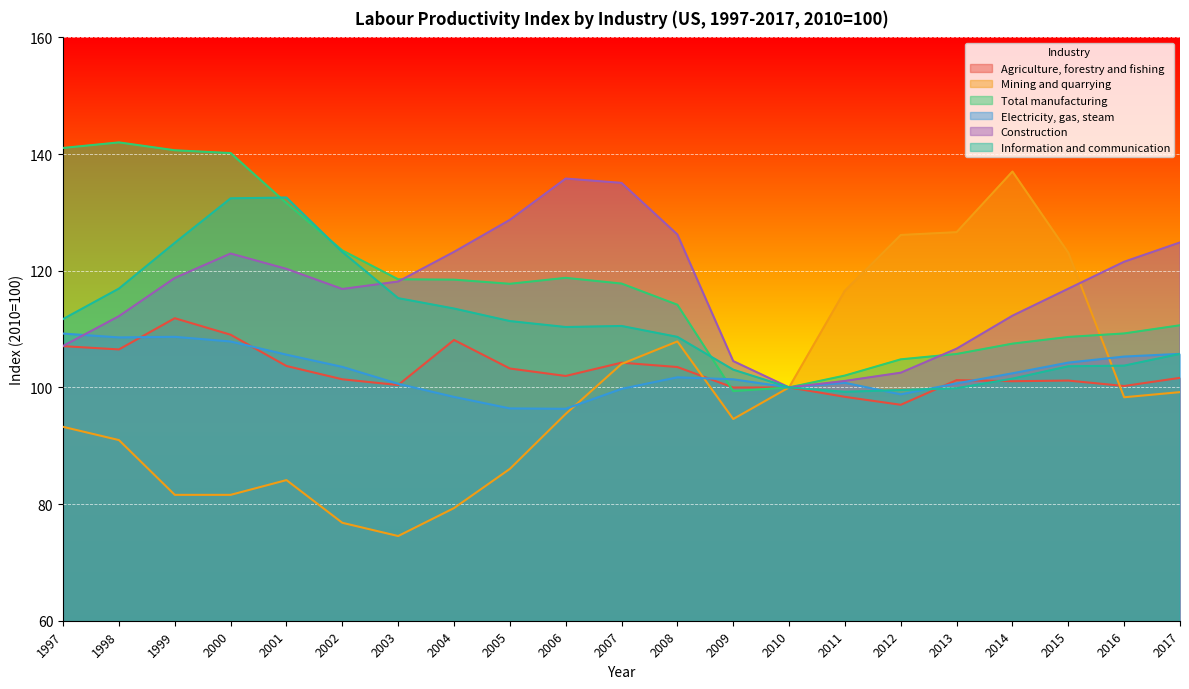

Is the value of Electricity, gas, steam at 2008 greater than the value of Construction at 2002?

No